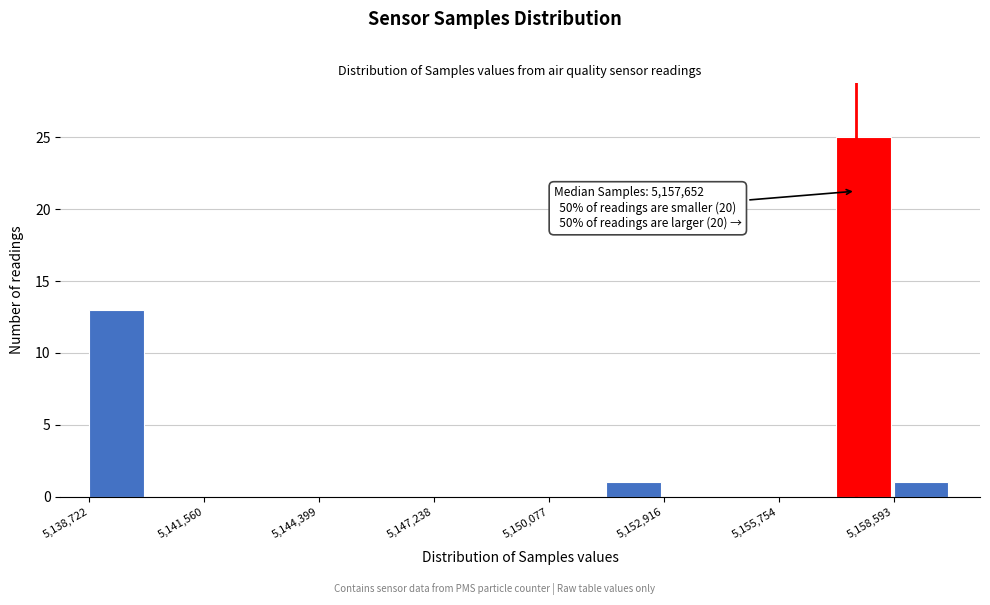

Around what value on the x-axis is the tallest bar? Give the approximate position of its centre, as read against the axis.

5158000